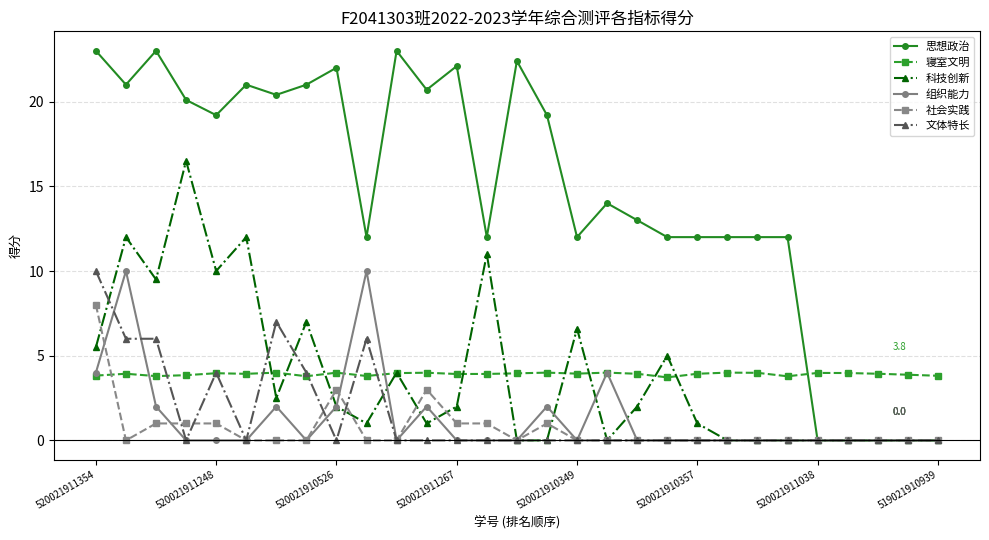

What is the value of the 文体特长 point at the 5th from the left?

4.0